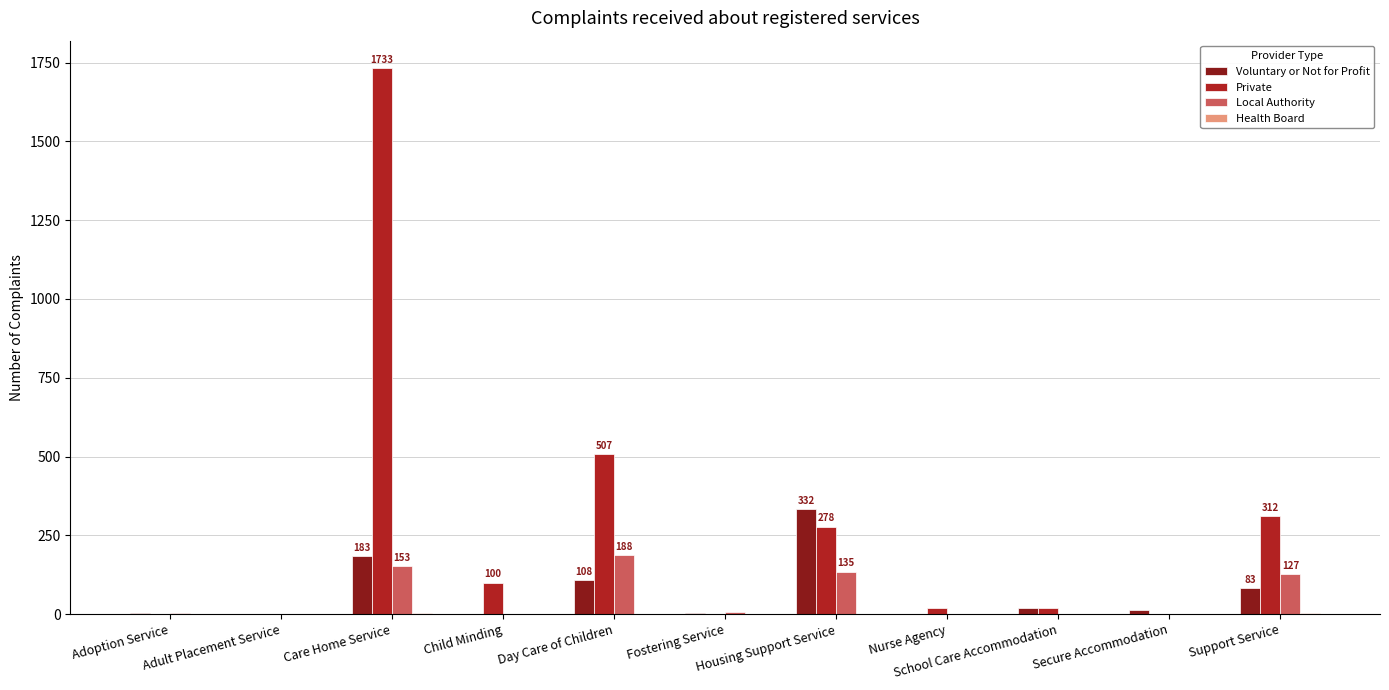

Does the chart contain stacked bars?

No